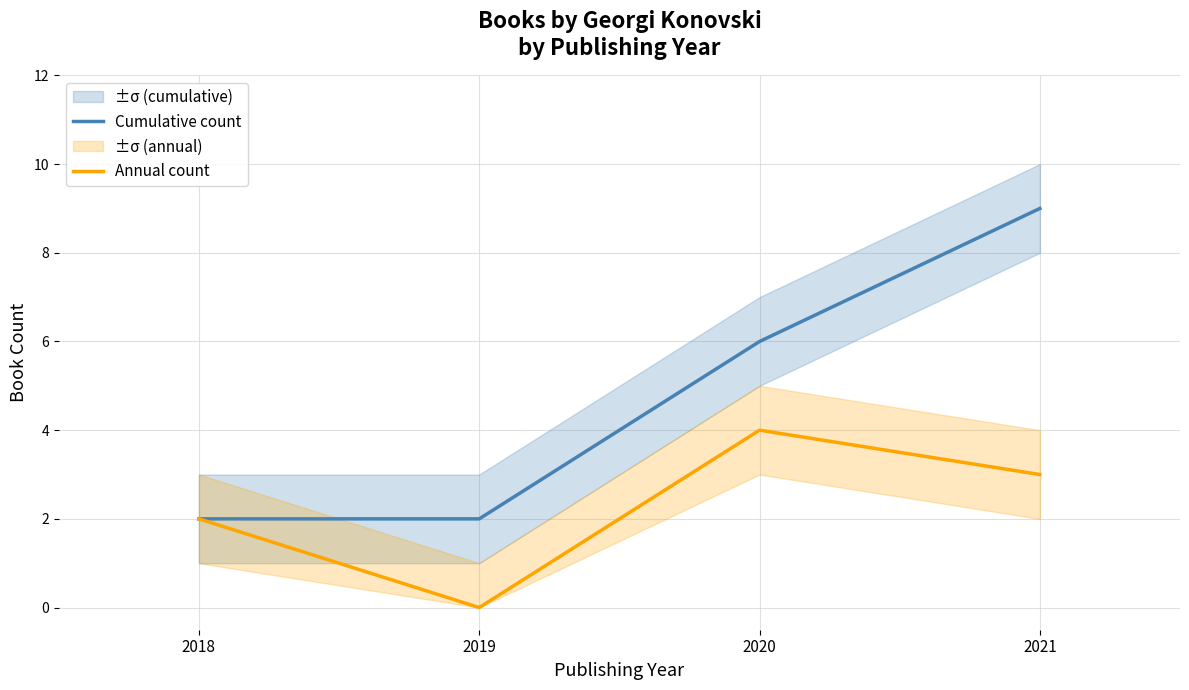

Is it true that Annual count equals 2 at 2018?

True